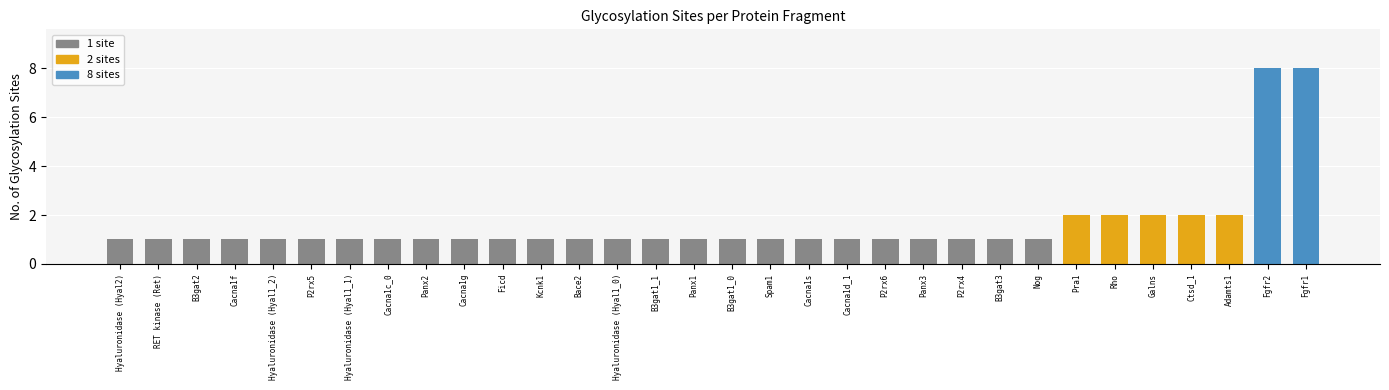

Reading left to right, extract all data points from this chart.

1	1	1	1	1	1	1	1	1	1	1	1	1	1	1	1	1	1	1	1	1	1	1	1	1	2	2	2	2	2	8	8